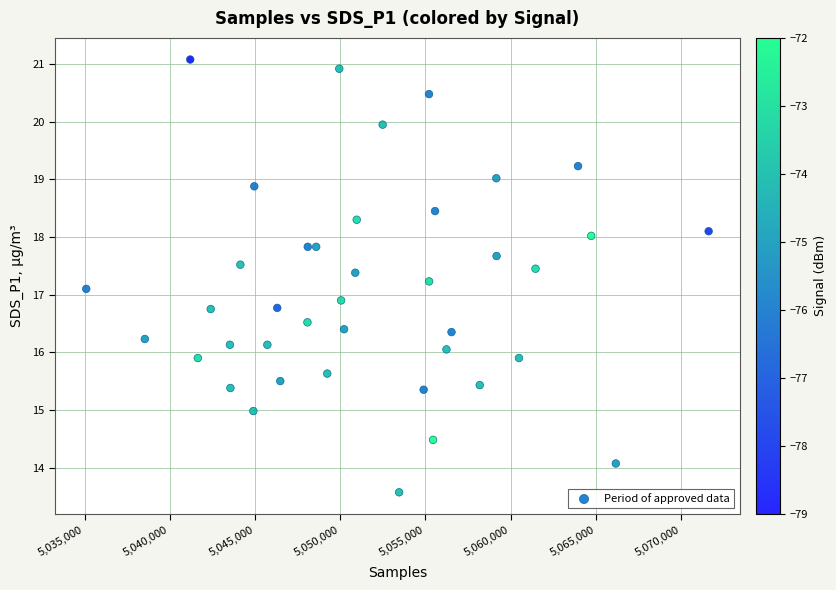

What is the range of X values (max minus min)?

36513.0